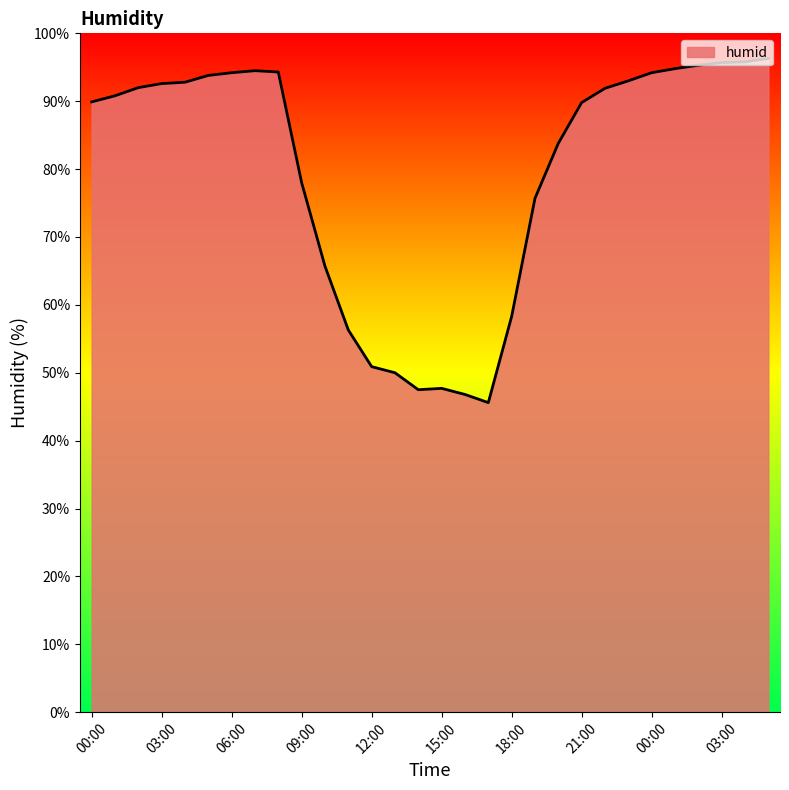

What is the difference between the maximum and minimum values?

50.7